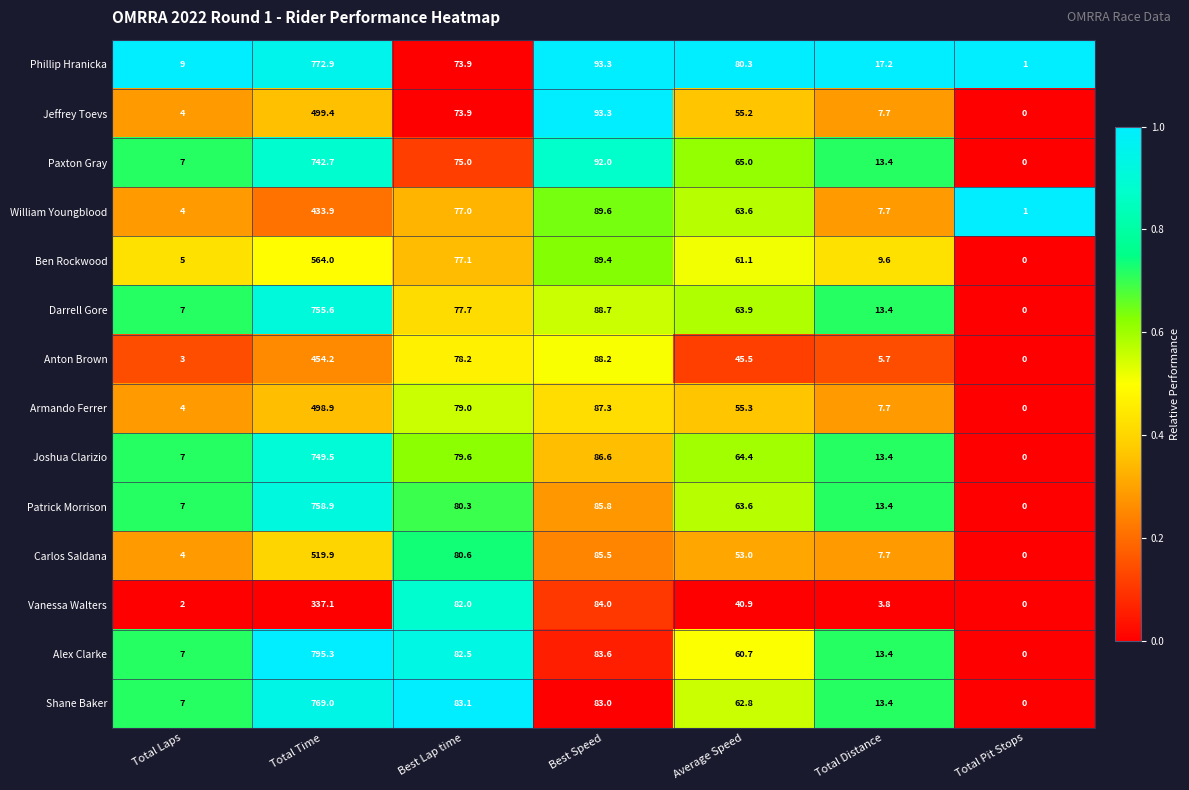

Rank the series by their maximum value, from lowest to highest.

Vanessa Walters, William Youngblood, Anton Brown, Armando Ferrer, Jeffrey Toevs, Carlos Saldana, Ben Rockwood, Paxton Gray, Joshua Clarizio, Darrell Gore, Patrick Morrison, Shane Baker, Phillip Hranicka, Alex Clarke